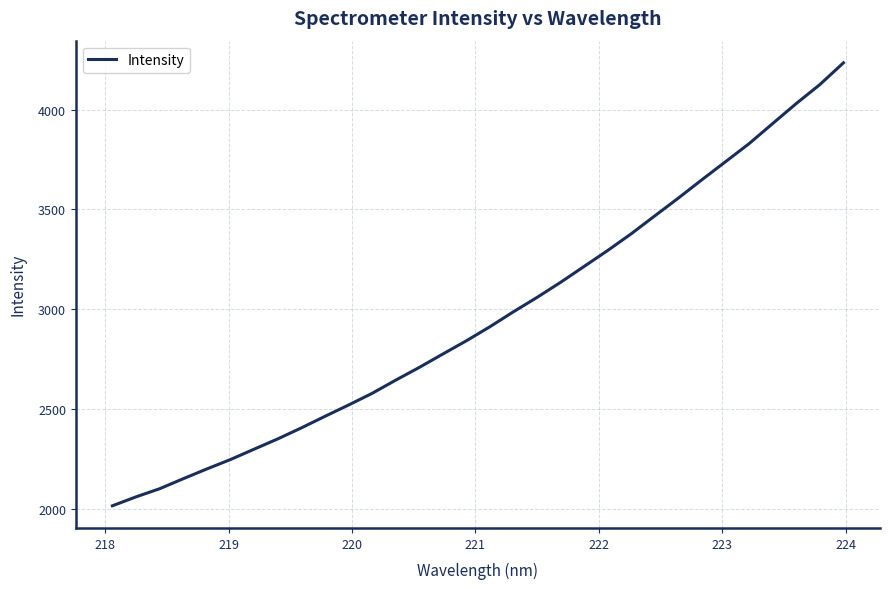

What is the maximum value shown in the chart?

4234.6